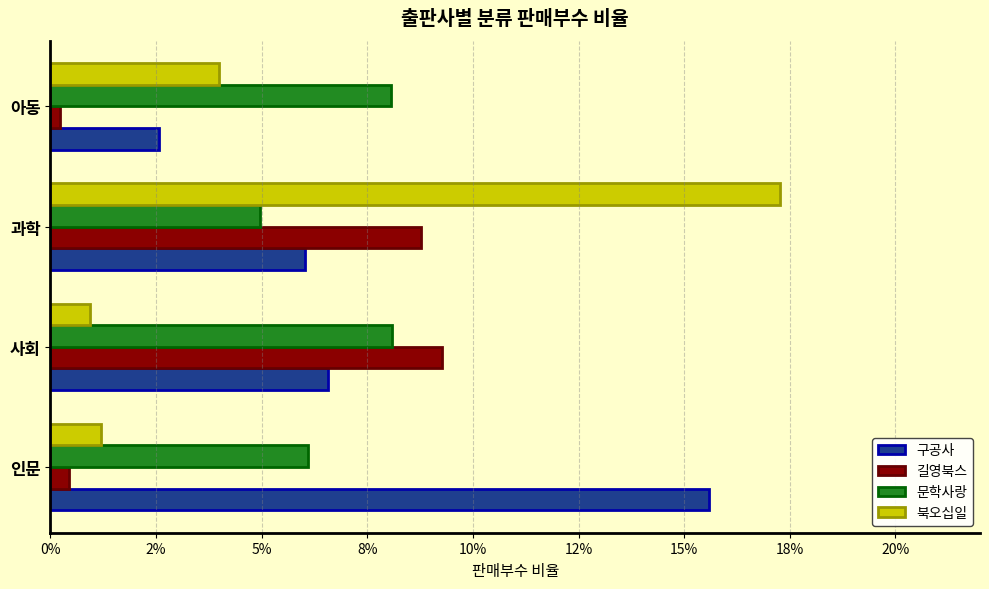

What are all the series names shown in the legend?

구공사, 길영북스, 문학사랑, 북오십일